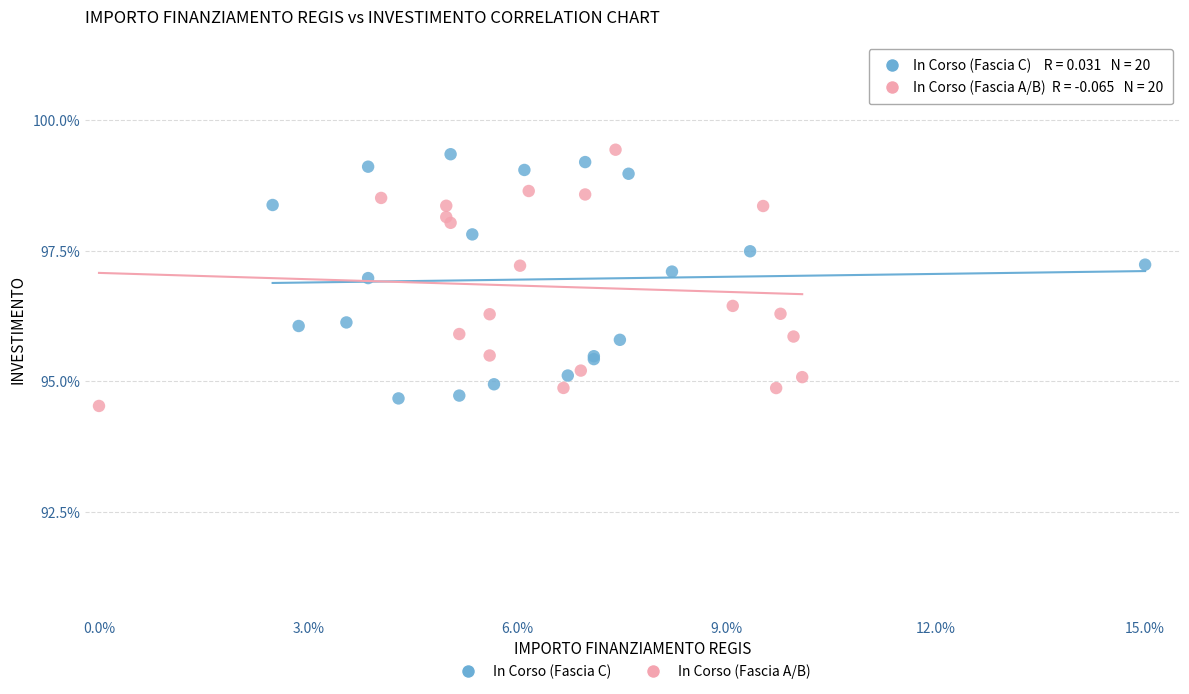

Which series contains the lowest Y value?

In Corso (Fascia A/B)